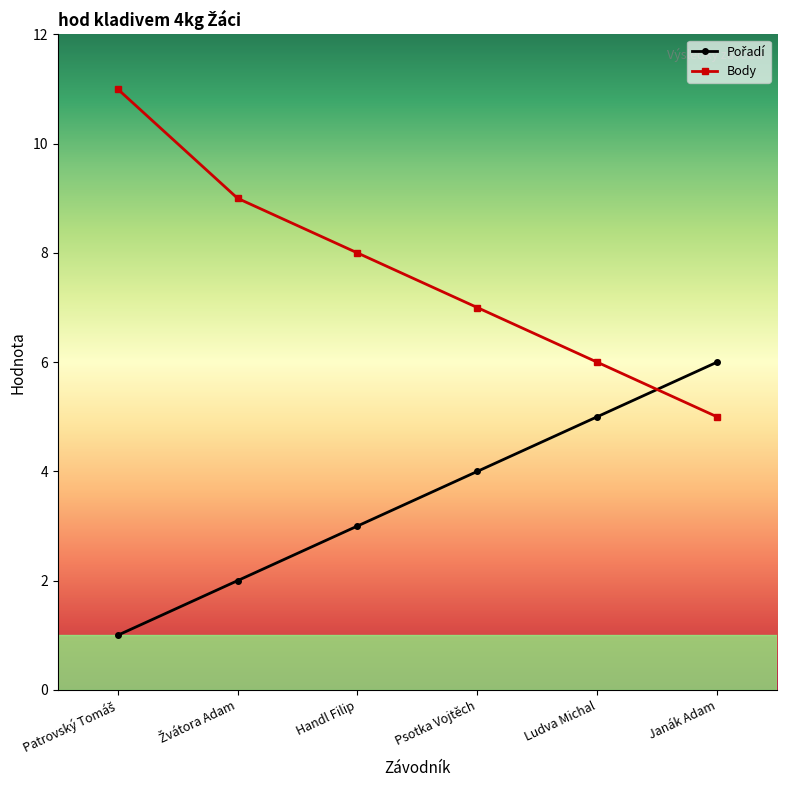

Which series has the largest range (max minus min)?

Body